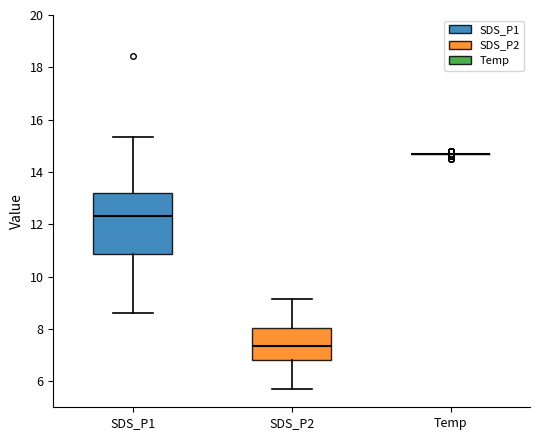

Reading left to right, read every box against the y-axis: the position of its median line, the range the box covers, and the ends of its whiskers. The values are not printed on the chart, so give them approximately, as read against the axis.

SDS_P1: median 12.4, box 10.8 to 13.2, whiskers 8.6 to 15.4
SDS_P2: median 7.4, box 6.8 to 8.0, whiskers 5.8 to 9.2
Temp: box collapsed to a line at 14.8, whiskers 14.8 to 14.8